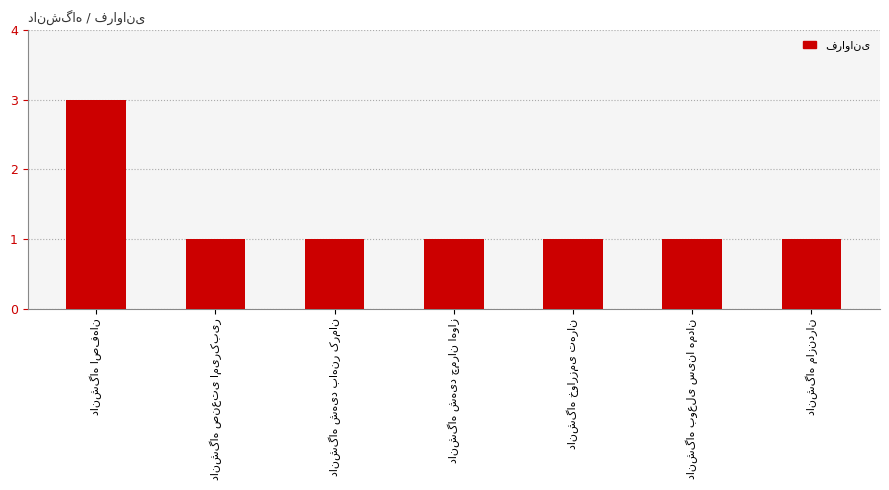

What is the greatest value displayed?

3